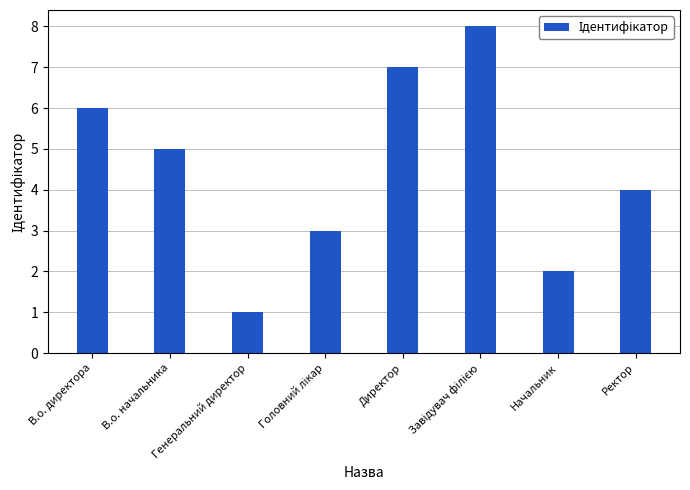

How many values are below 5?

4